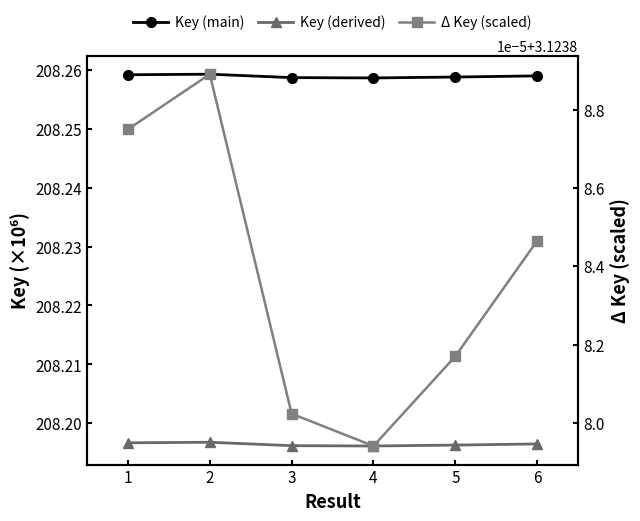

What is the average value of the Key (derived) series?

208.2